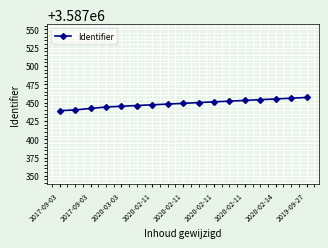

What is the smallest value displayed?

3587439